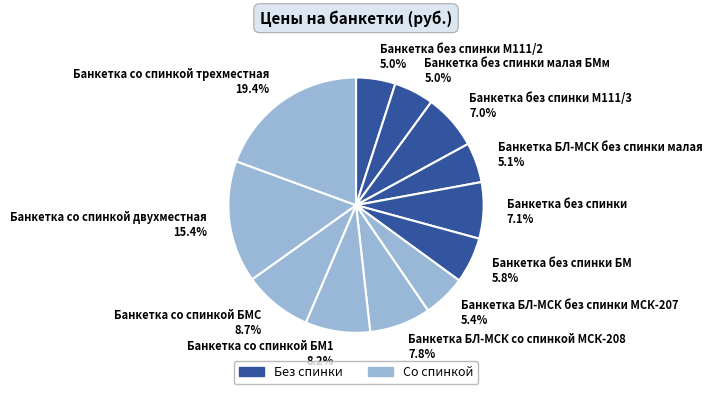

Is there any slice that represents more than half of the pie?

No